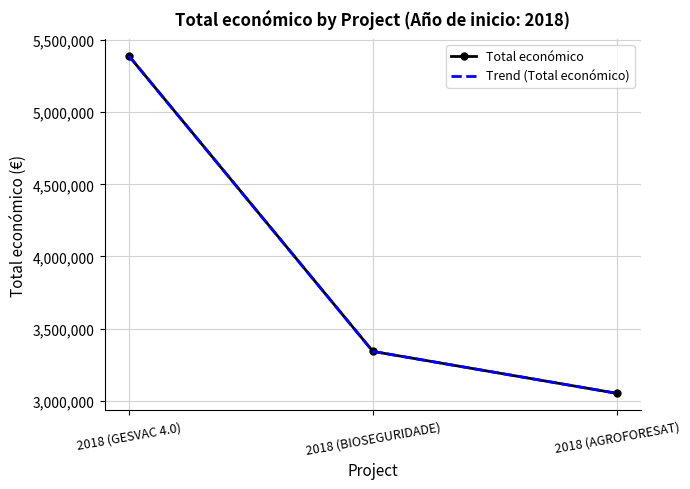

What value does the Total económico series have at 2018 (AGROFORESAT), to the nearest 100?

3051600